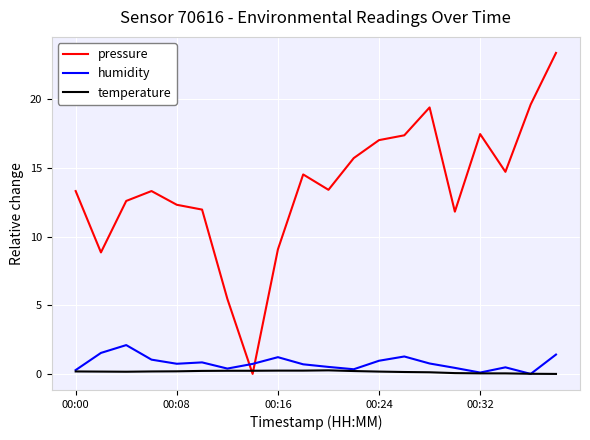

How many times do pressure and humidity cross each other?

2